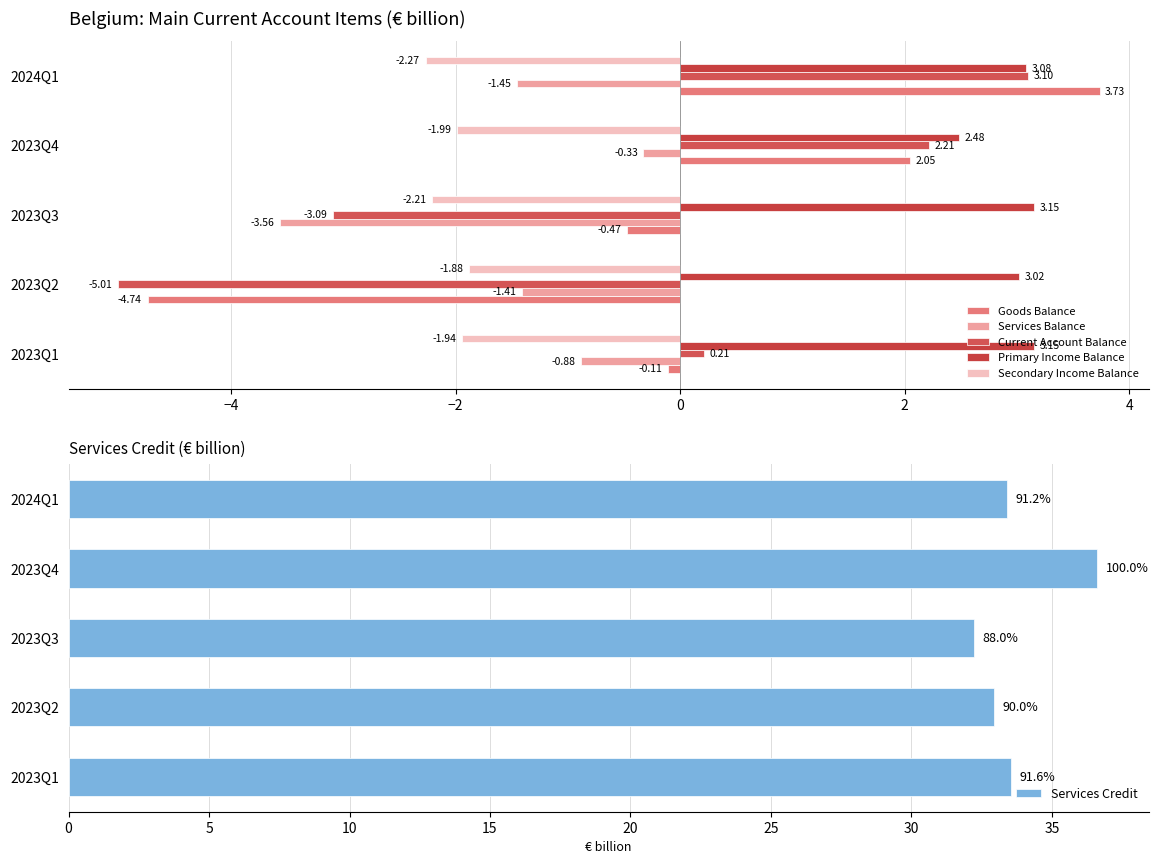

Rank the series at 2023Q3 from highest to lowest value.

Services Credit, Primary Income Balance, Goods Balance, Secondary Income Balance, Current Account Balance, Services Balance